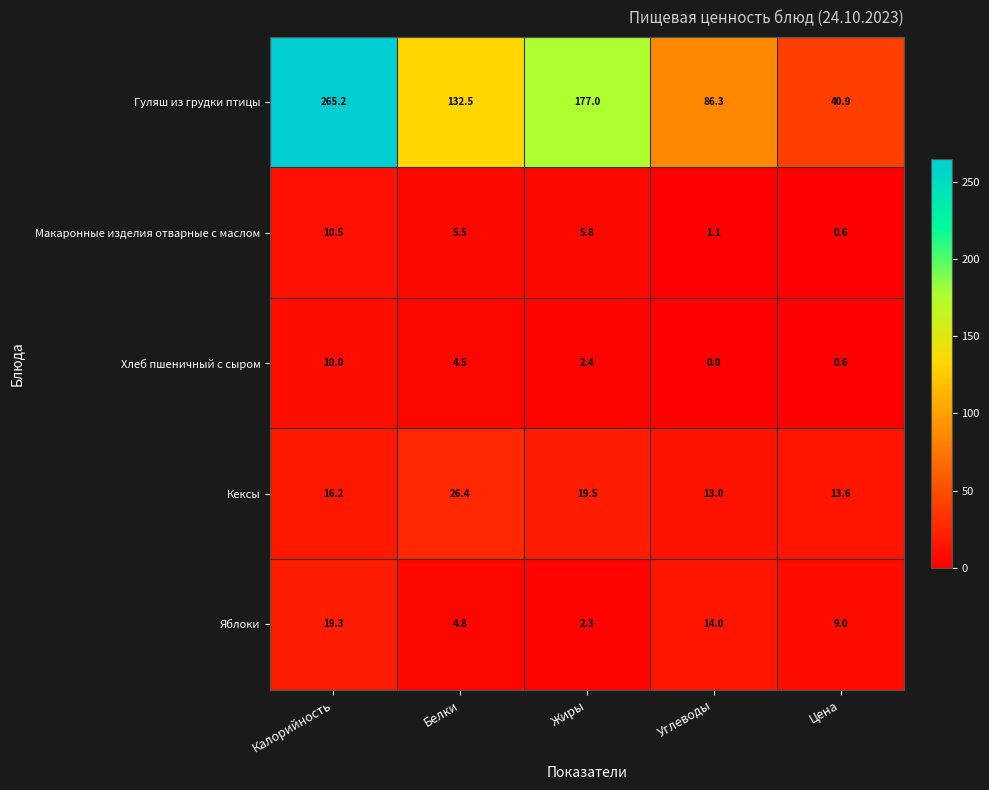

What is the total value across all series at Цена?

64.7